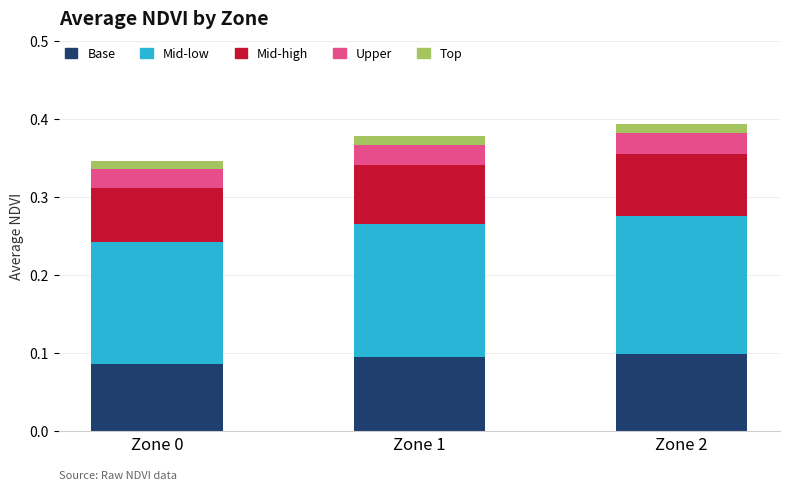

The Base series shows 0.1 at Zone 0. True or false?

True